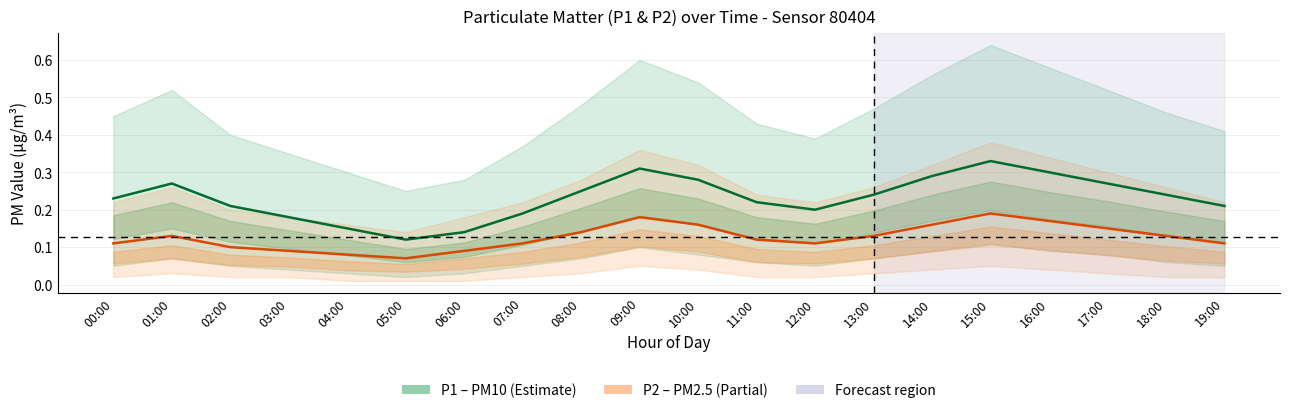

In P1 (PM10), how many points are higher than both neighbors (excluding endpoints)?

3